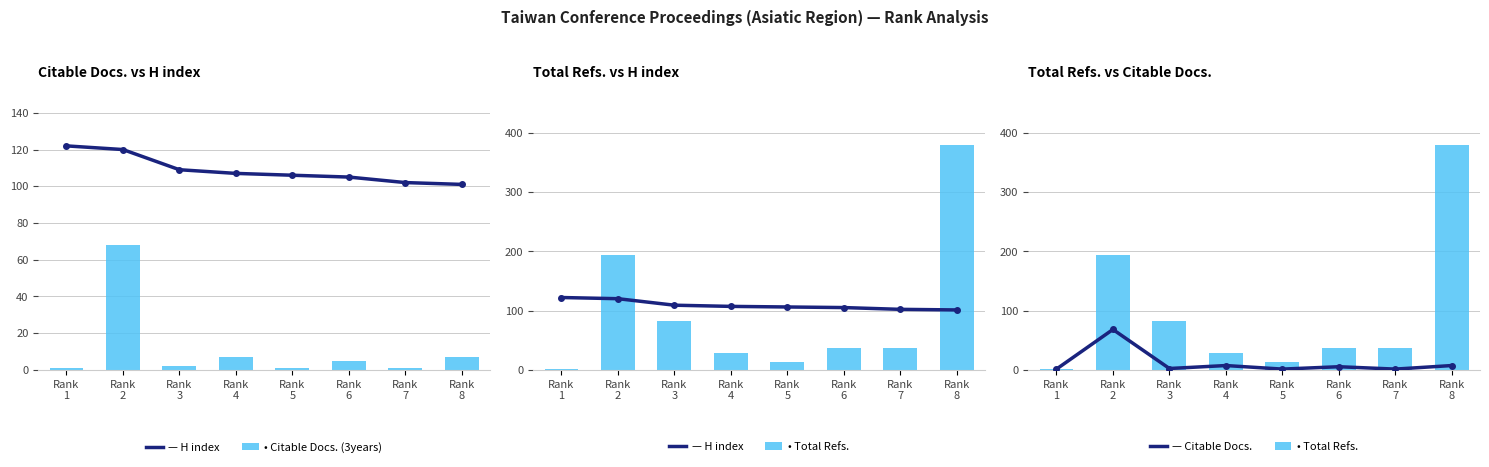

At how many categories does at least one series exceed 76?

8